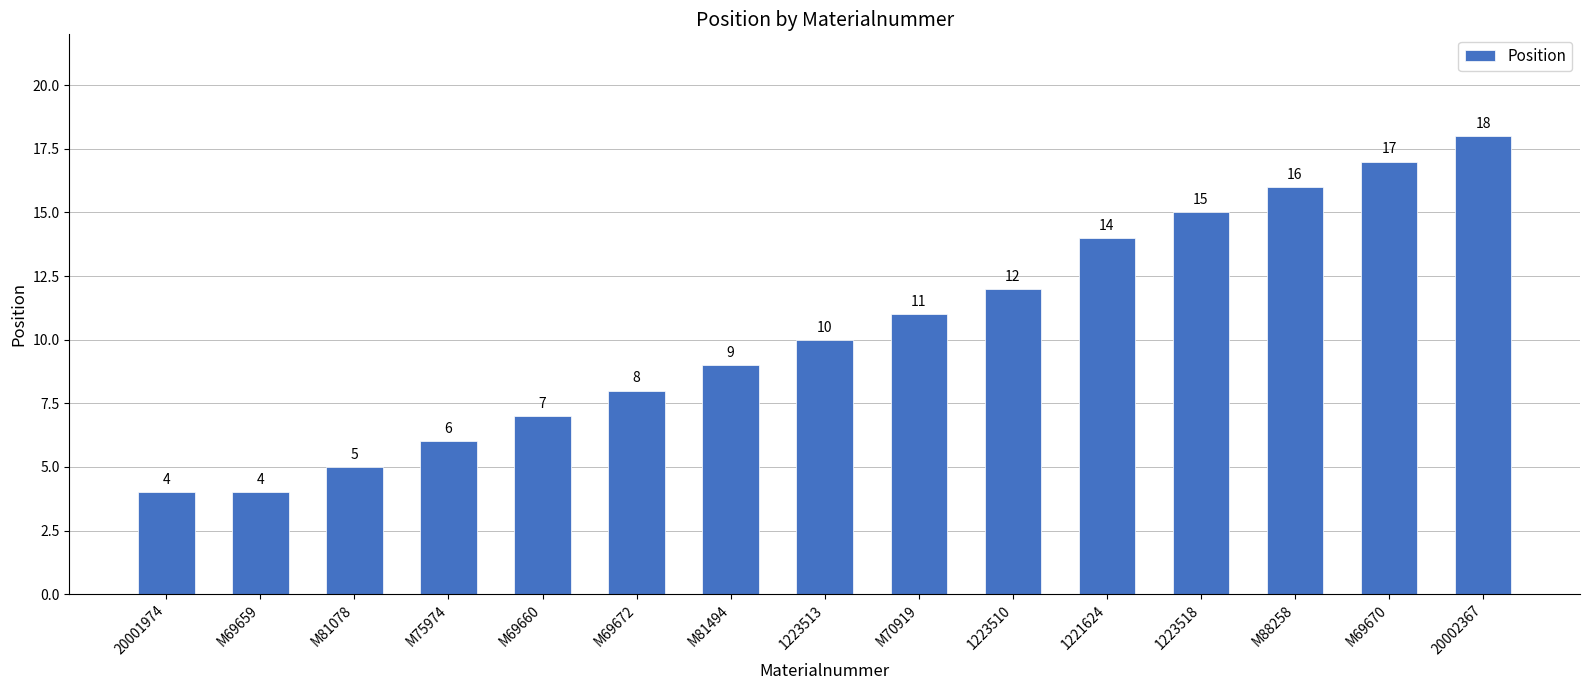

Reading left to right, transcribe all the data shown in this chart.

20001974=4	M69659=4	M81078=5	M75974=6	M69660=7	M69672=8	M81494=9	1223513=10	M70919=11	1223510=12	1221624=14	1223518=15	M88258=16	M69670=17	20002367=18